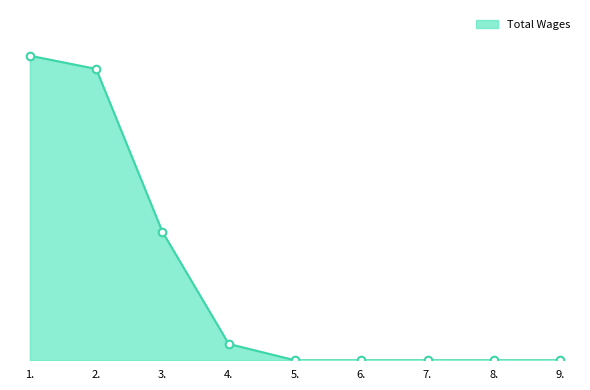

Which has a higher value, 3. or 1.?

1.